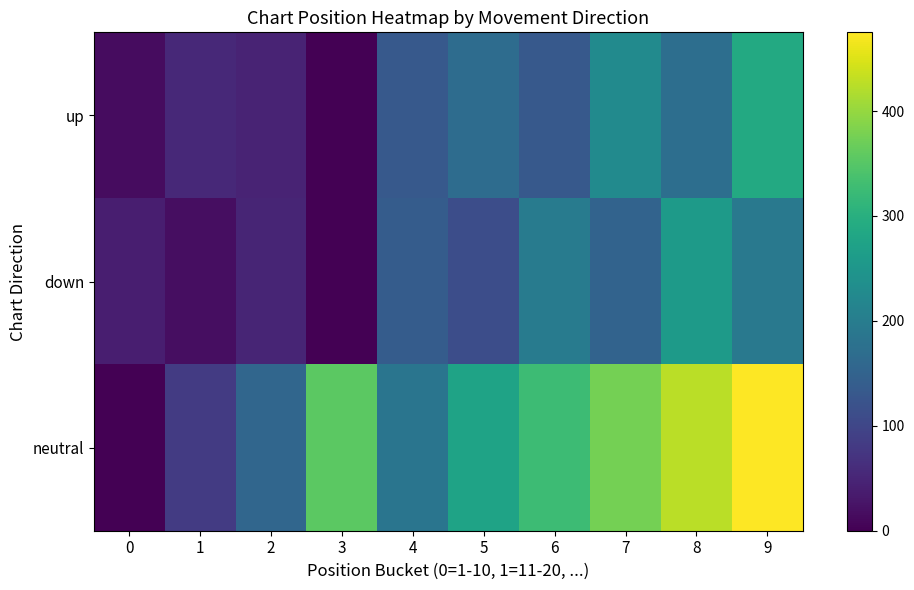

Which series has the widest spread of values?

neutral